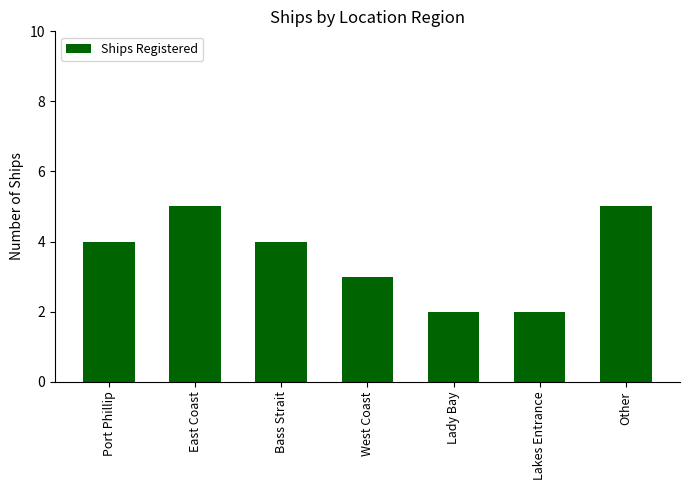

Does the chart contain any negative values?

No